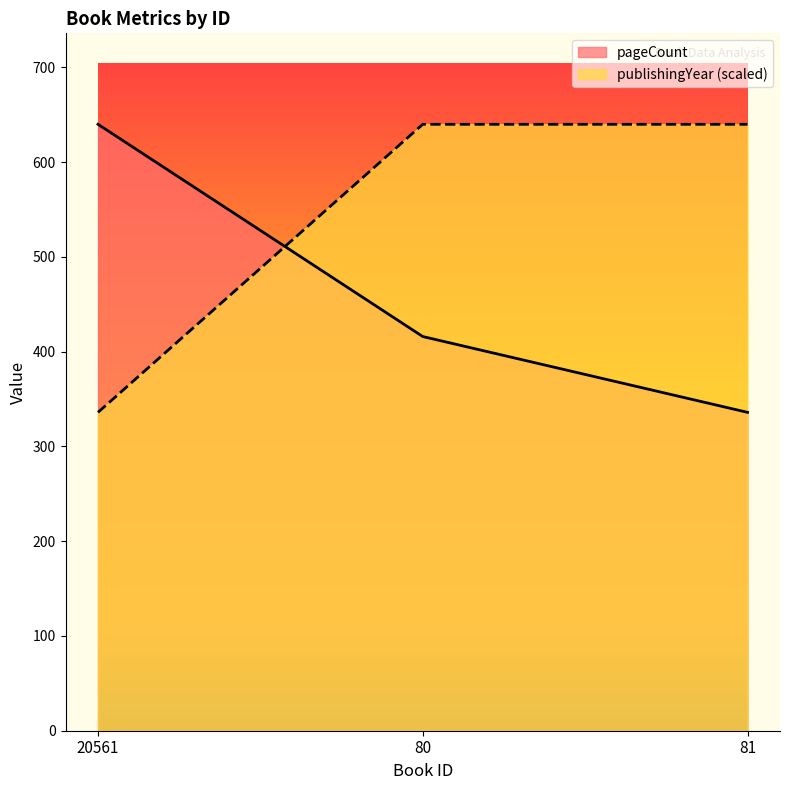

Is it true that publishingYear equals 640 at 80?

True